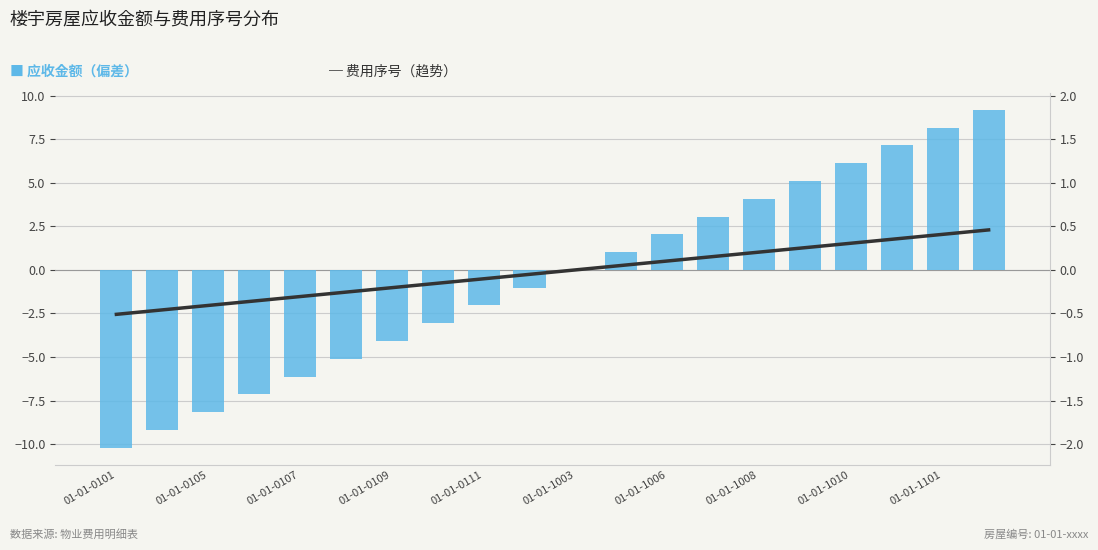

How many groups of bars are there?

20